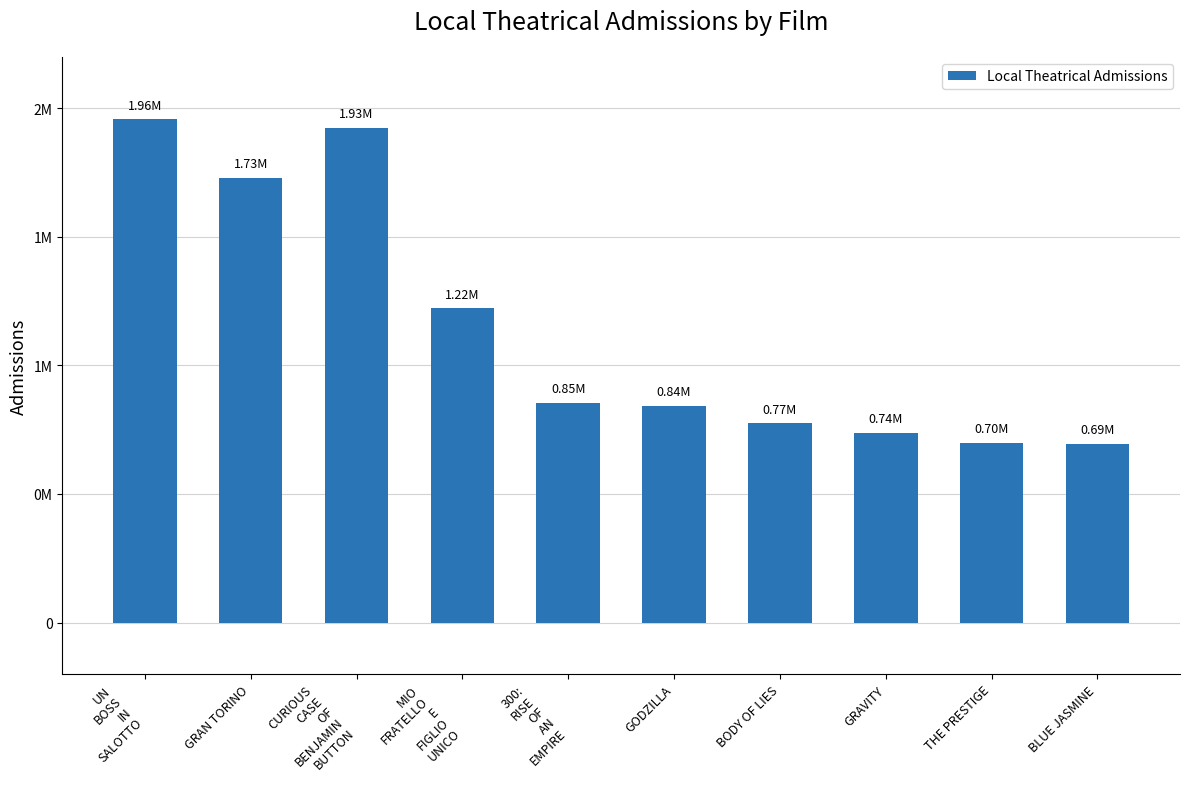

Reading left to right, extract all data points from this chart.

UN
BOSS
IN
SALOTTO=1956700	GRAN TORINO=1729504	CURIOUS
CASE
OF
BENJAMIN
BUTTON=1925000	MIO
FRATELLO
E
FIGLIO
UNICO=1222000	300:
RISE
OF
AN
EMPIRE=854605	GODZILLA=843230	BODY OF LIES=774981	GRAVITY=736340	THE PRESTIGE=699812	BLUE JASMINE=694380